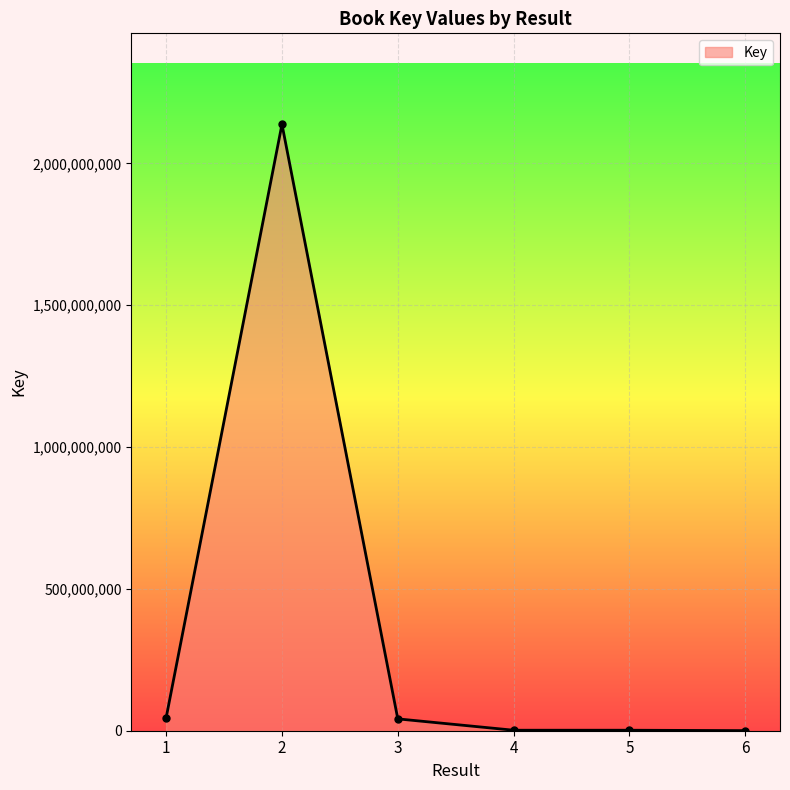

True or false: there are more than 2 points higher than both neighbors.

False